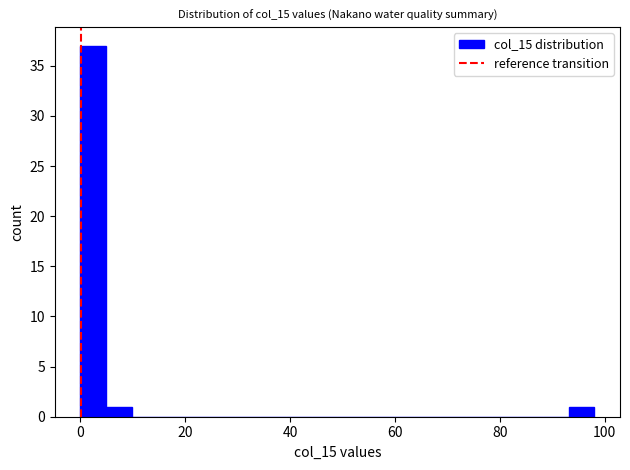

Read against the x-axis, roughly where is the centre of the tallest bar?

2